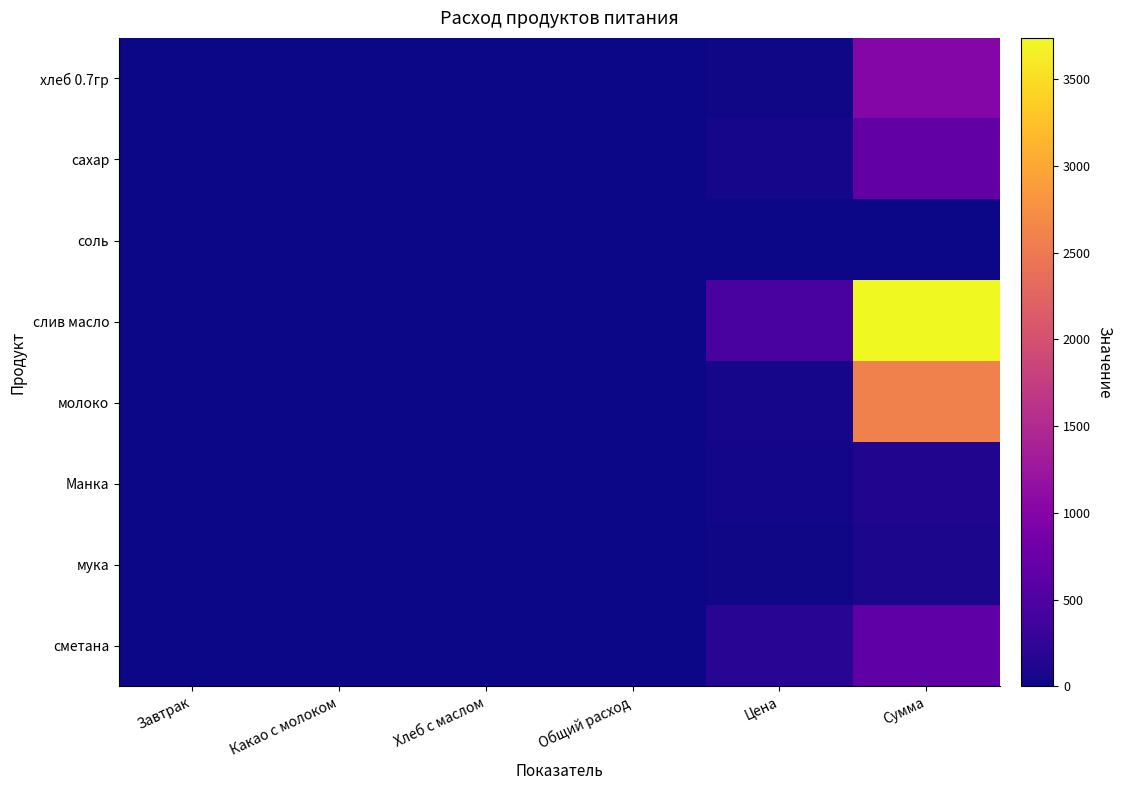

What is the total value across all series at Какао с молоком?

0.1